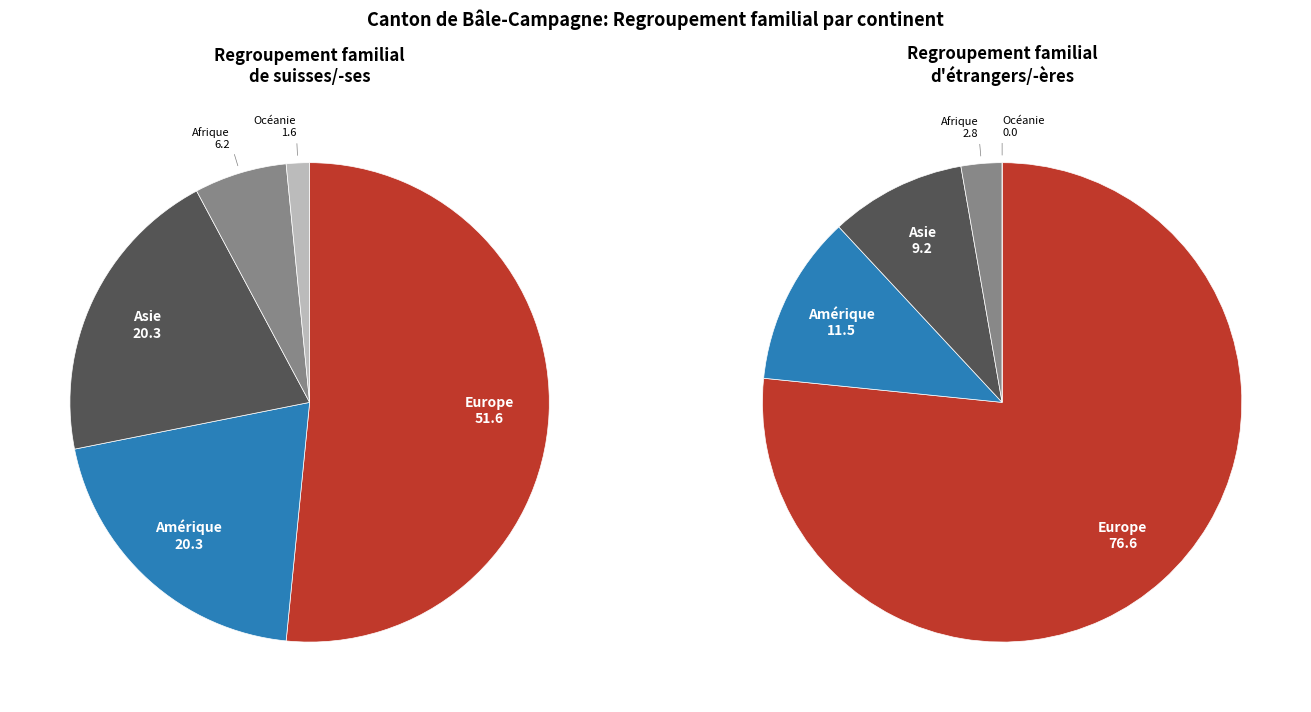

Which slice represents more than half of the pie?

Europe